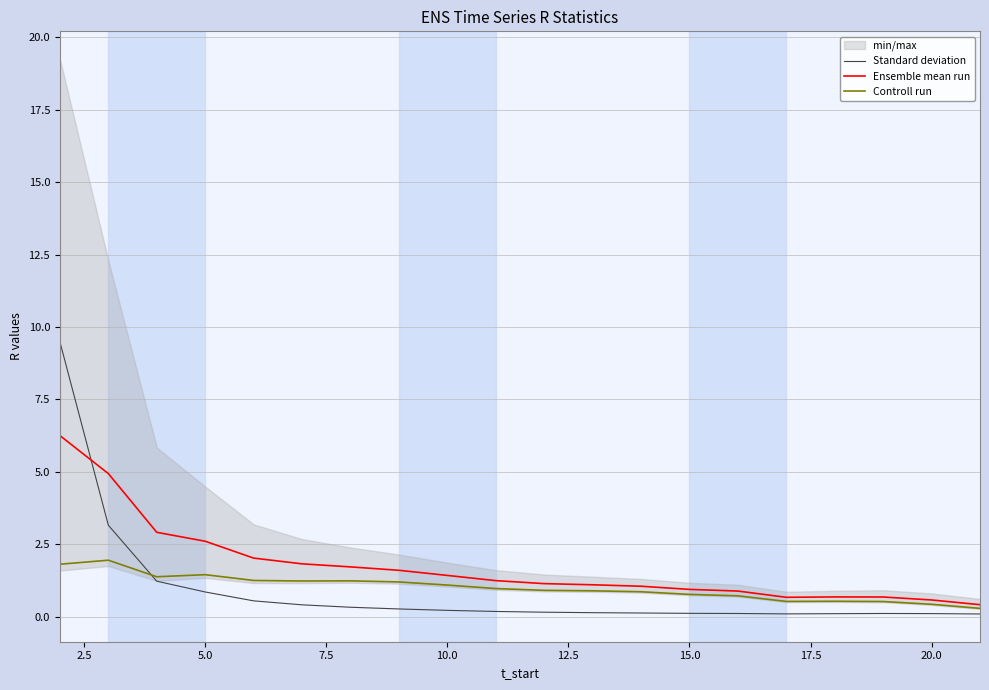

Is it true that Ensemble mean run equals 2.6 at 5.0?

True